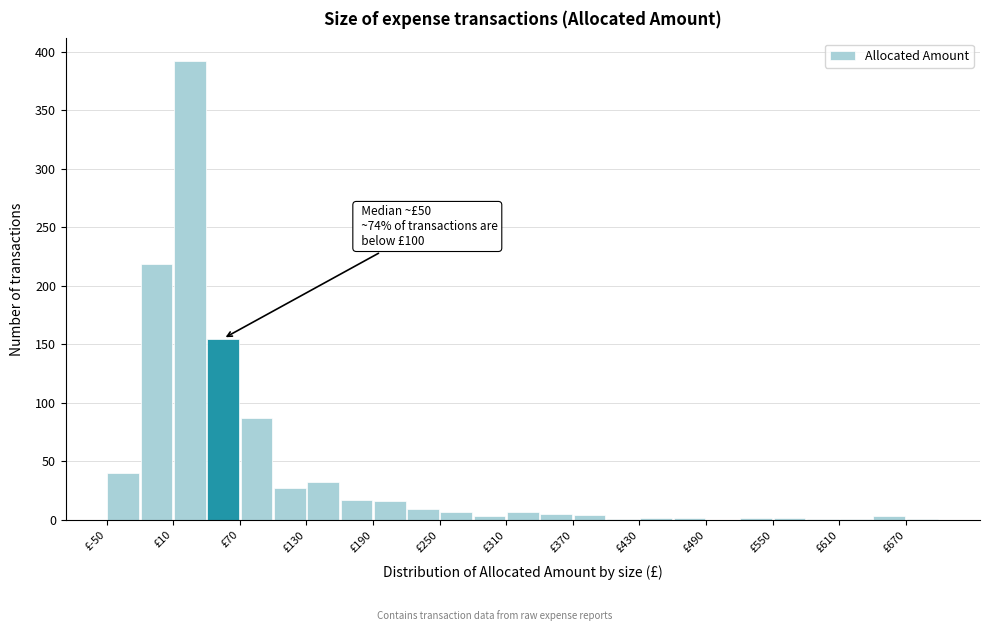

Read against the x-axis, roughly where is the centre of the tallest bar?

30